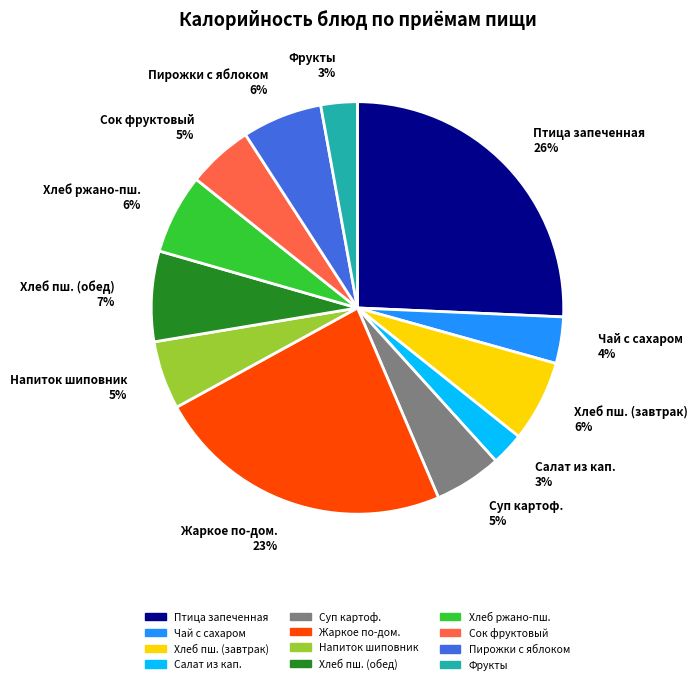

Is the sum of Салат из кап. 3% and Пирожки с яблоком 6% greater than half?

No